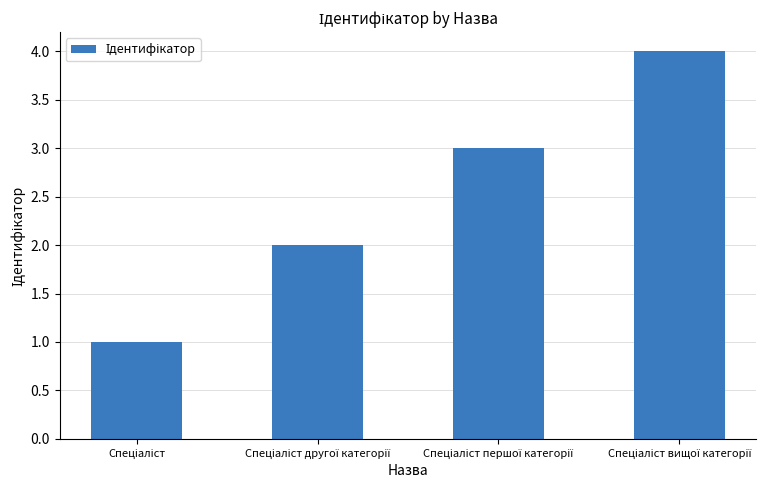

What is the difference between the maximum and minimum values?

3